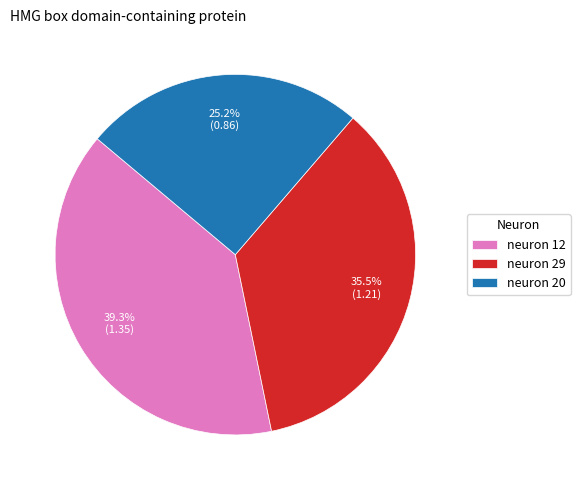

To the nearest percent, what is the combined percentage of neuron 12 and neuron 29?

75%